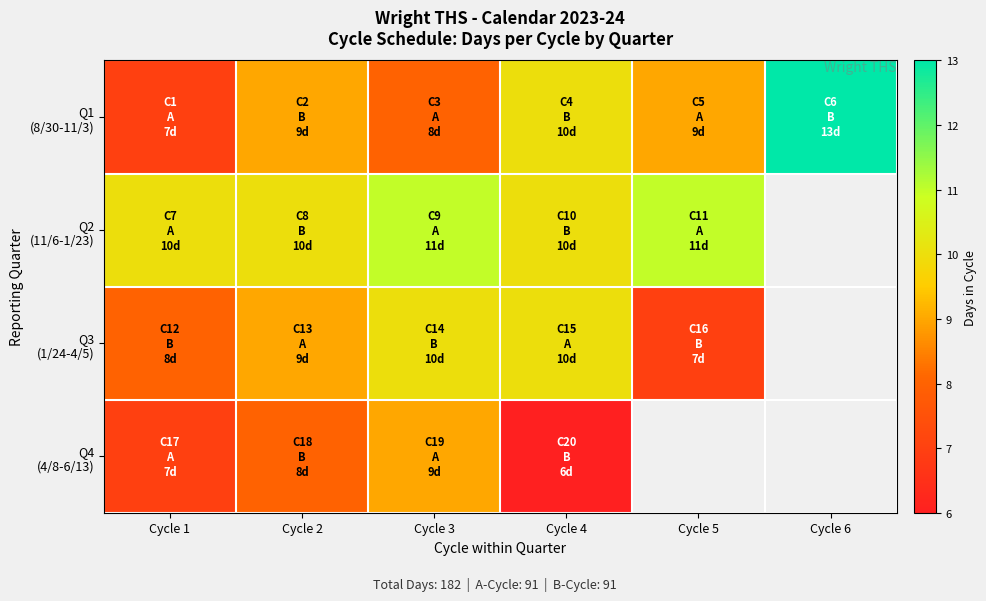

At Cycle 6, list the series in order from largest to smallest.

Q1 (8/30-11/3), Q2 (11/6-1/23), Q3 (1/24-4/5), Q4 (4/8-6/13)